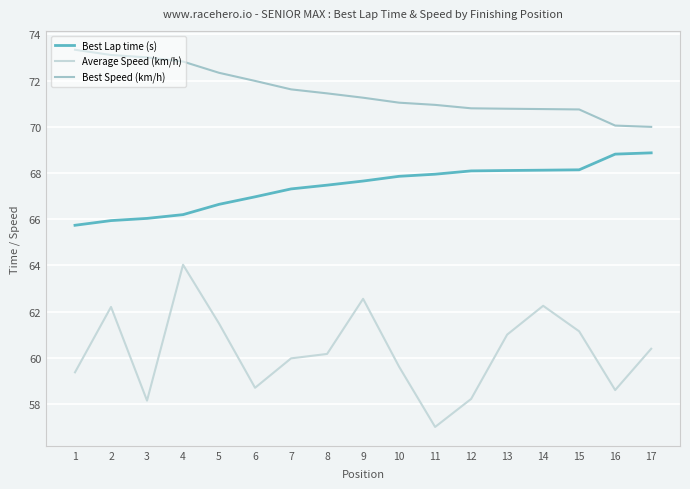

What is the difference between the highest and lowest values at 14?

8.5